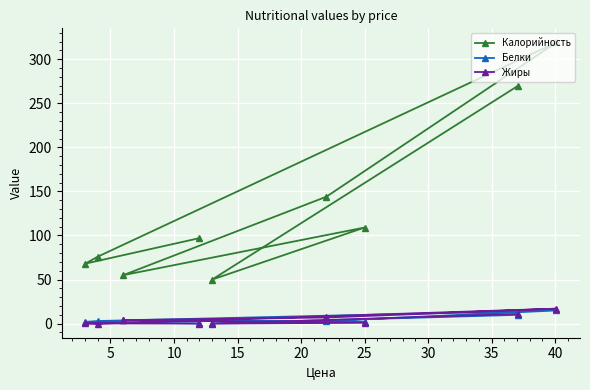

What is the highest value of the Белки series?

15.0